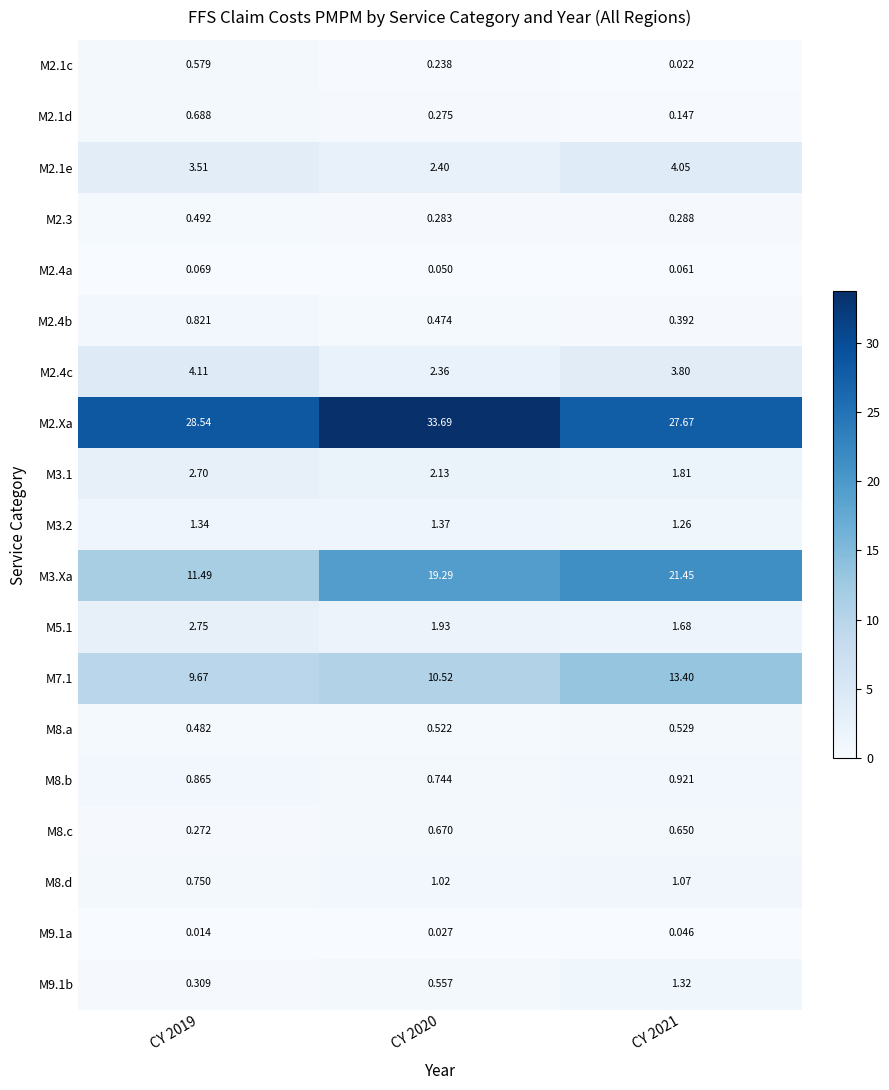

Which category has the lowest value across all series?

CY 2019